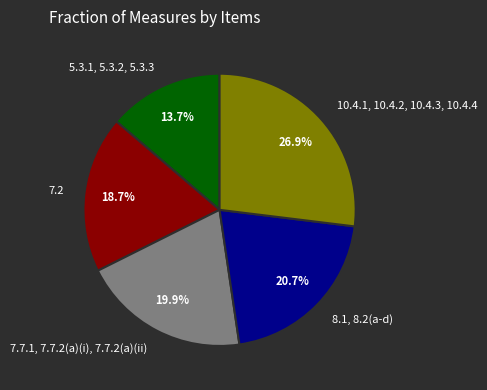

Count the number of slices in the pie.

5